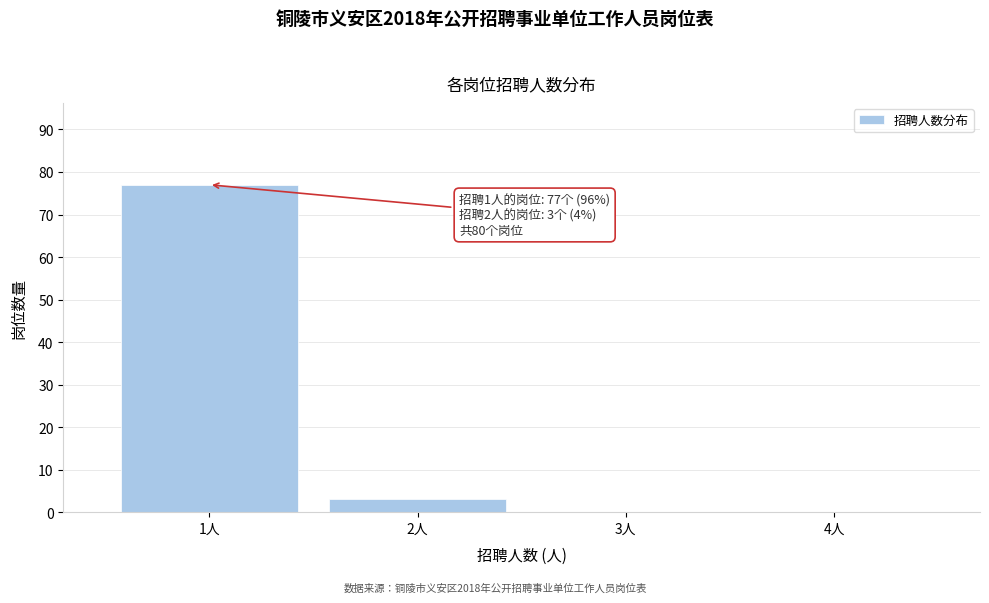

Reading left to right, extract all data points from this chart.

1人=77	2人=3	3人=0	4人=0